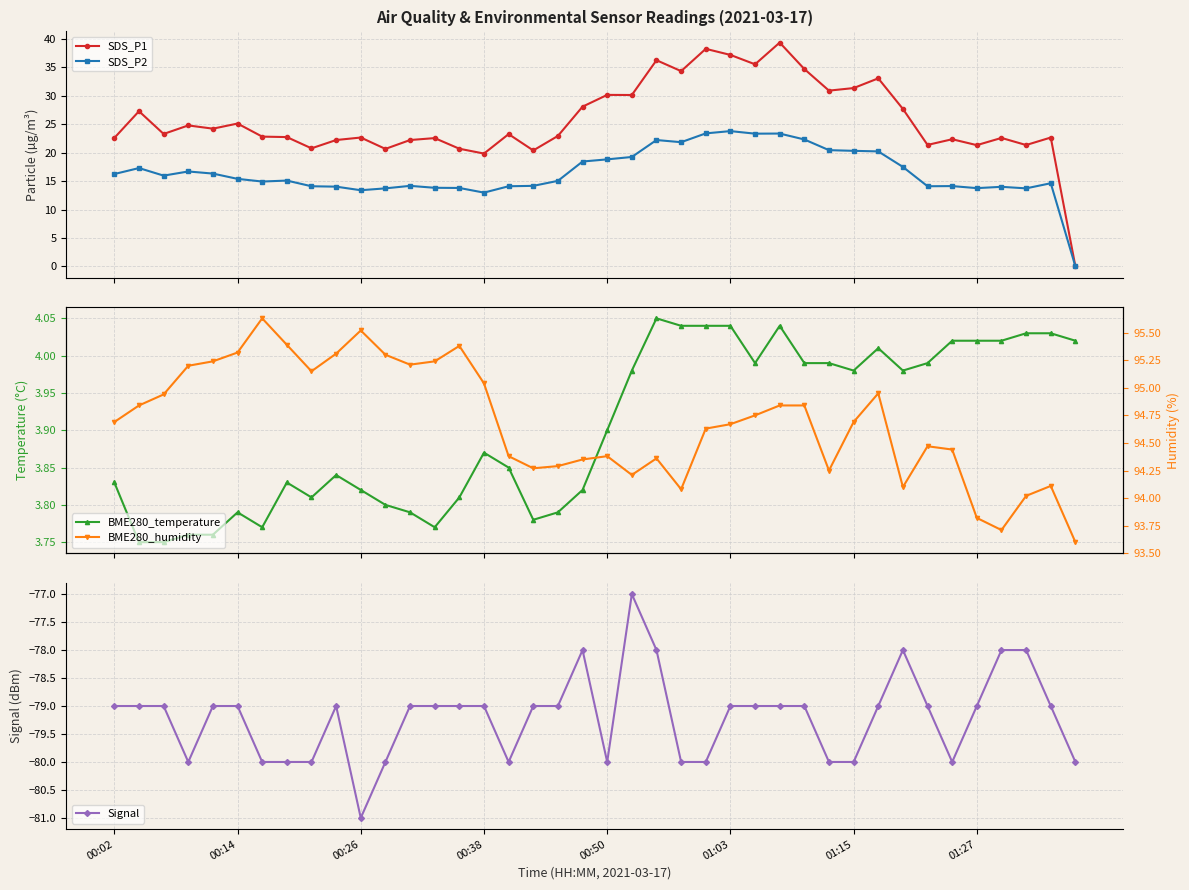

What is the average value of the Signal series?

-79.2